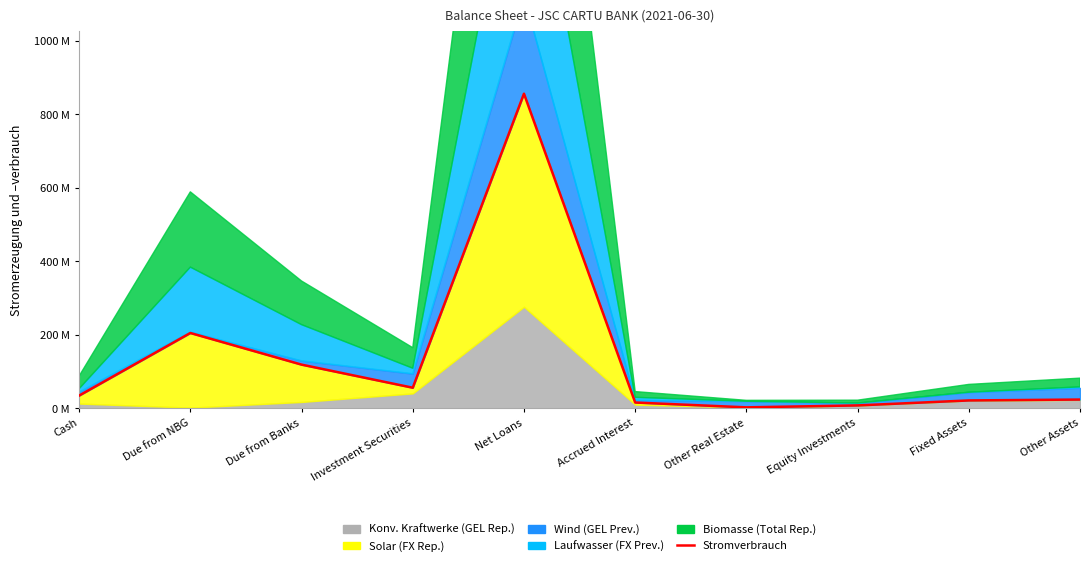

What is the difference between the values at Equity Investments and Due from NBG?

197.0